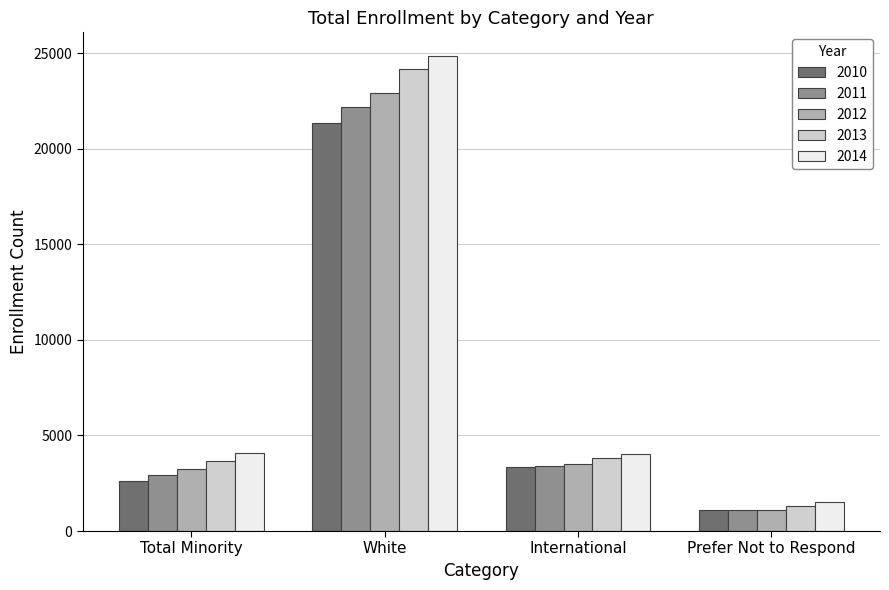

At which label does 2010 first exceed 3327?

White